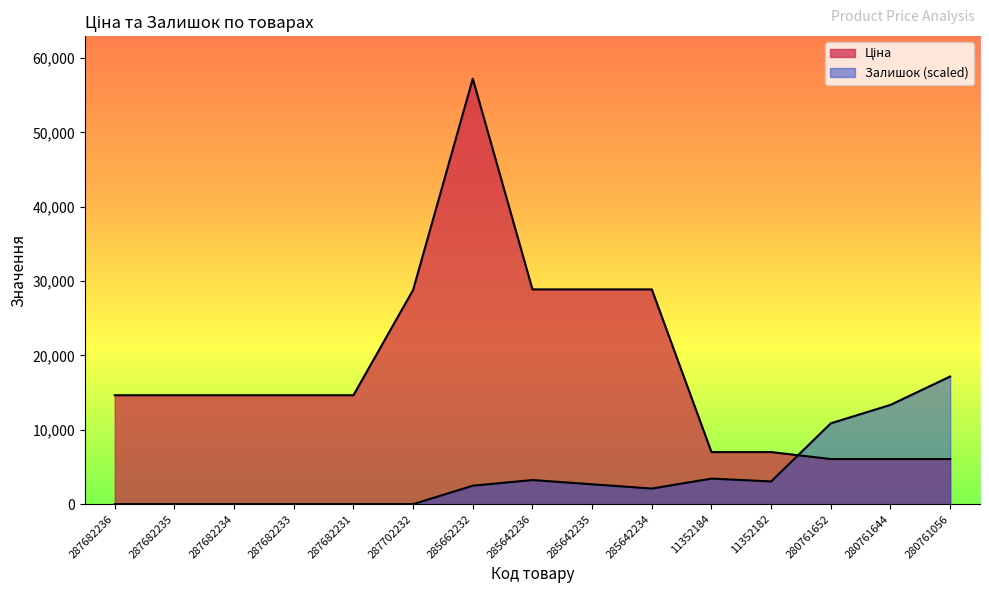

At how many categories does at least one series exceed 7402?

13